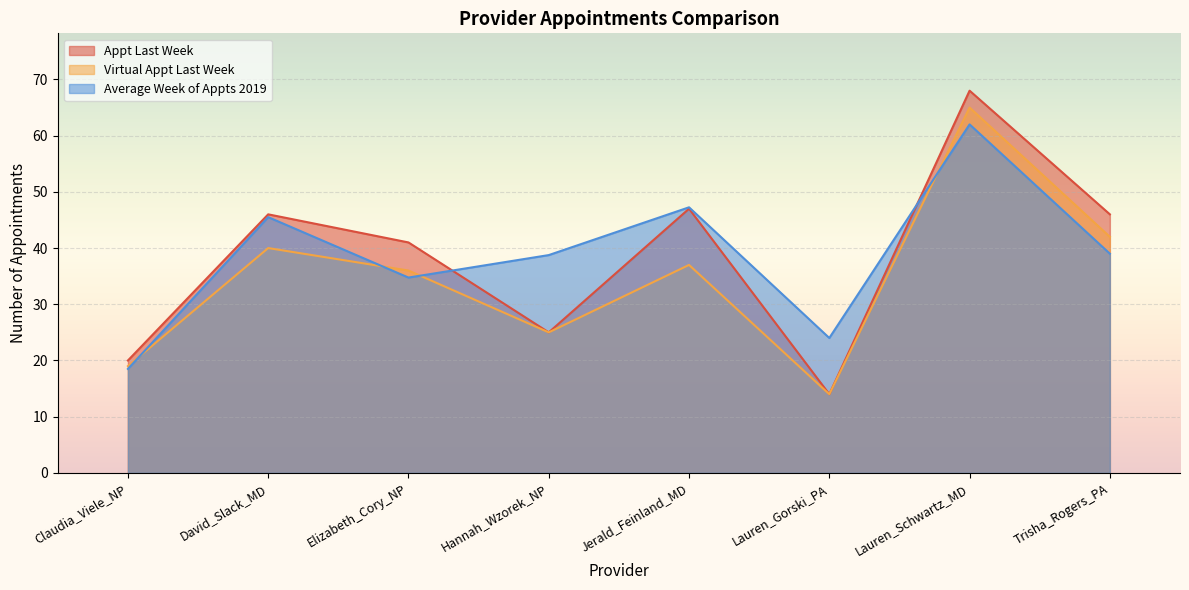

How many values in the Average Week of Appts 2019 series exceed 39?

3